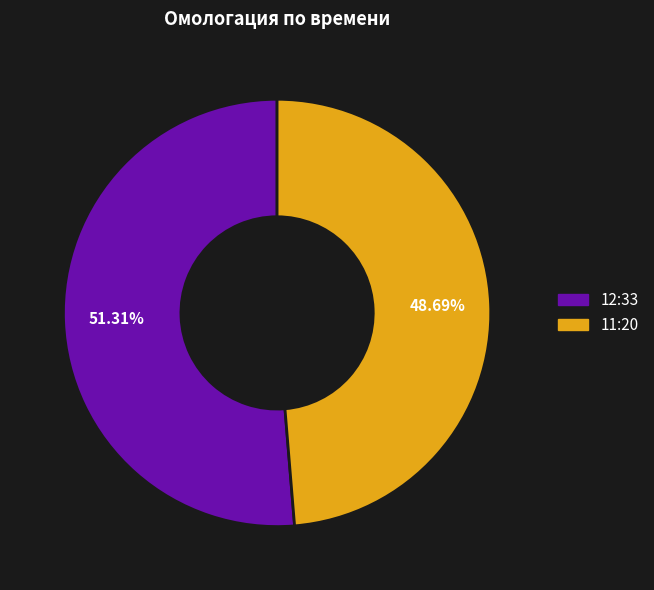

Which category has the smallest portion of the pie?

11:20